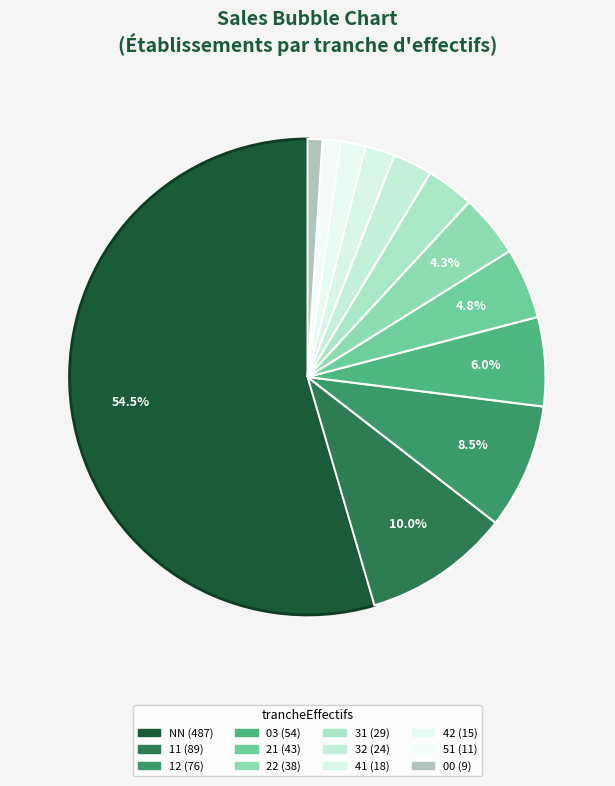

How much of the chart is everything except 00?

99.0%